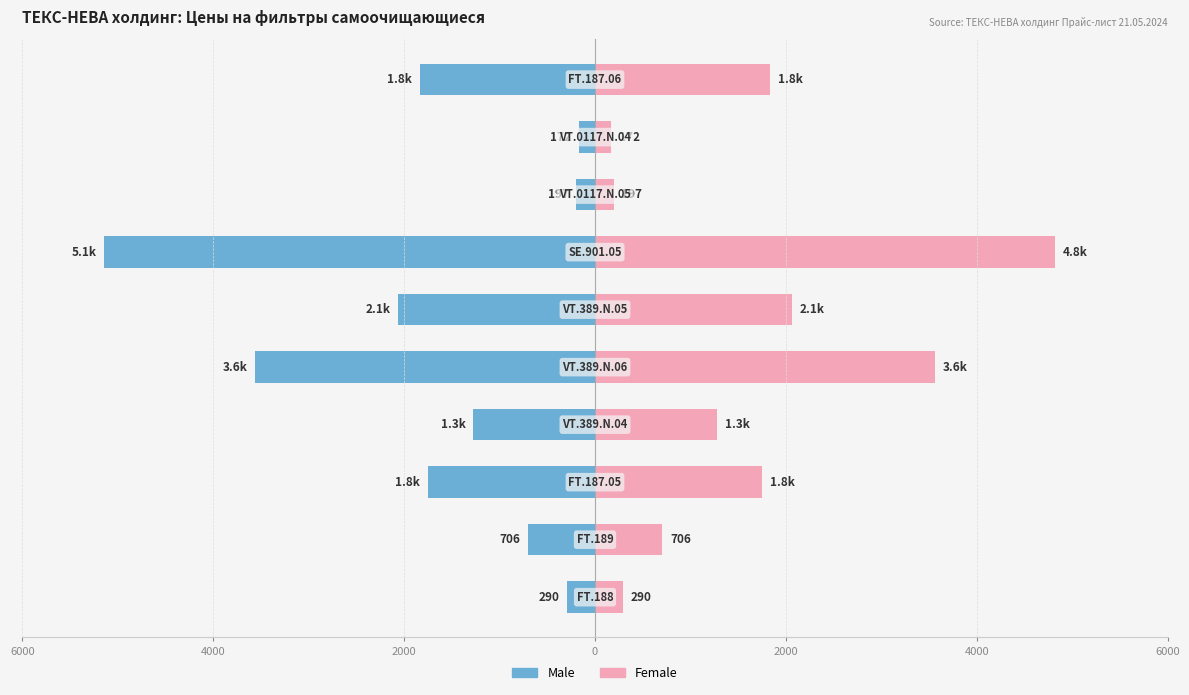

The value of Female at 2000 is 441.6. True or false?

False